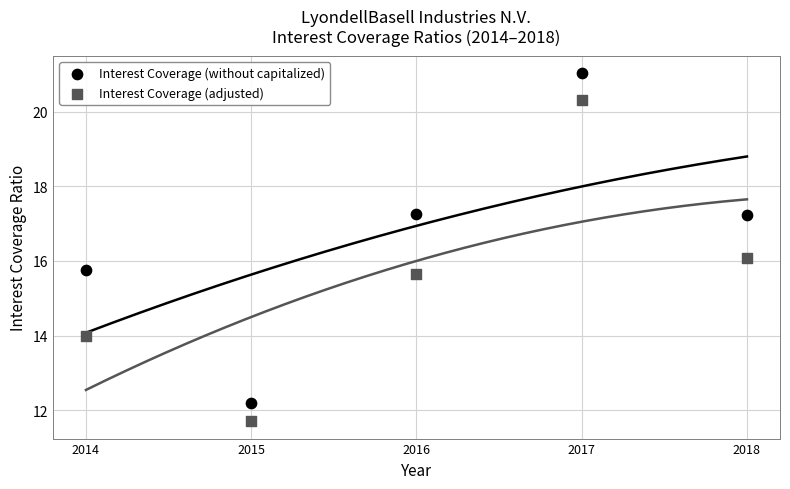

Which series contains the lowest Y value?

Interest Coverage (adjusted)